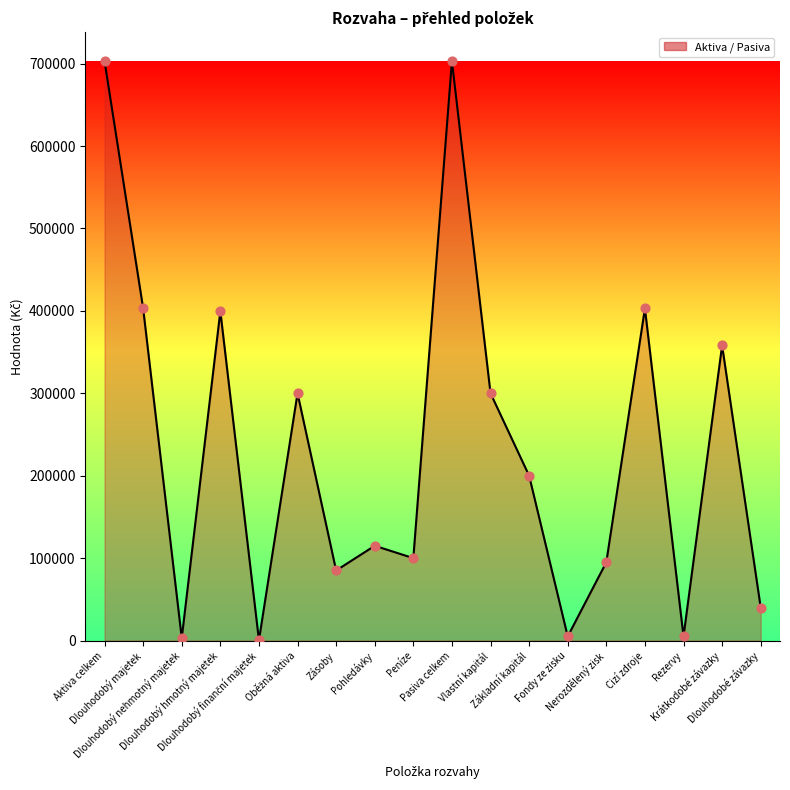

Which has a higher value, Vlastní kapitál or Dlouhodobý majetek?

Dlouhodobý majetek